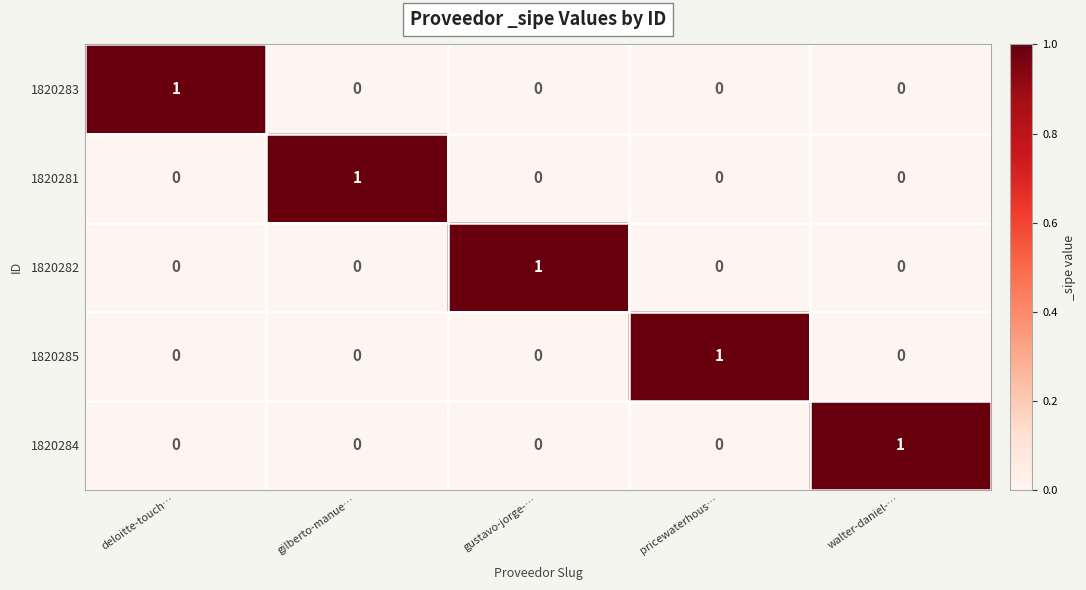

At how many categories does at least one series exceed 0?

5